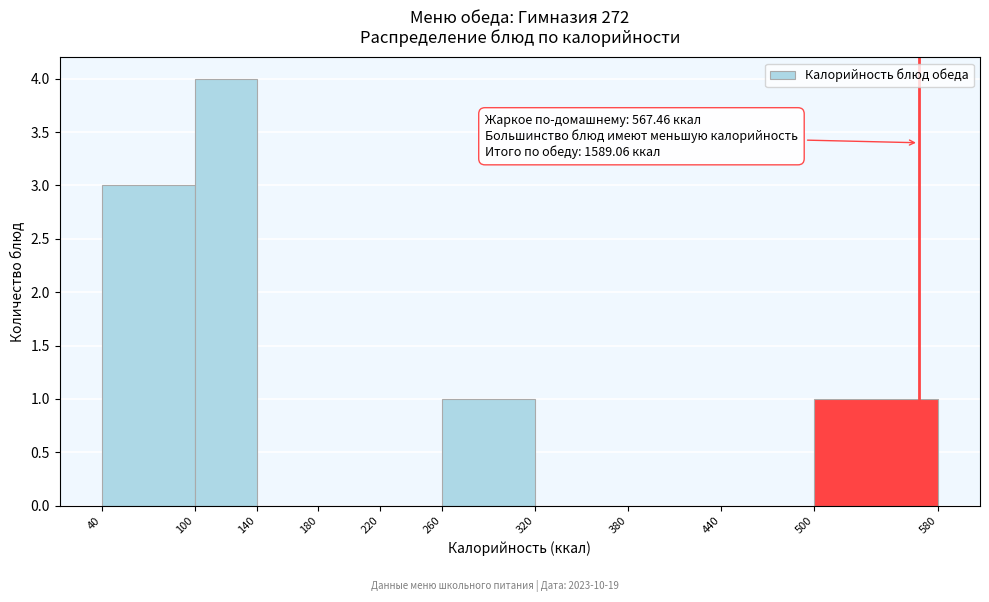

Which range on the x-axis has the tallest bar?

100 to 140